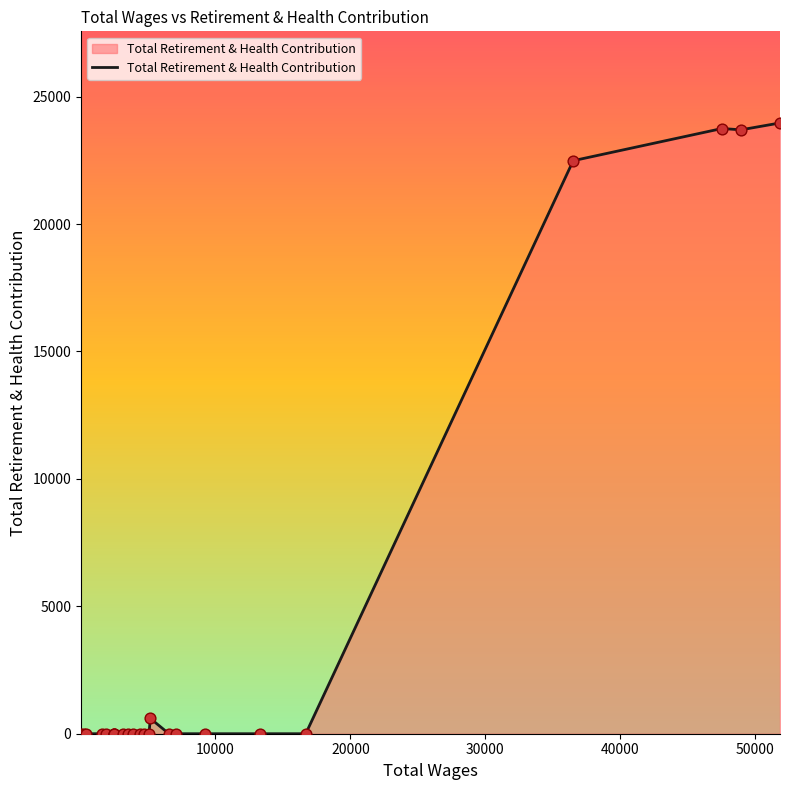

What is the greatest value displayed?

23965